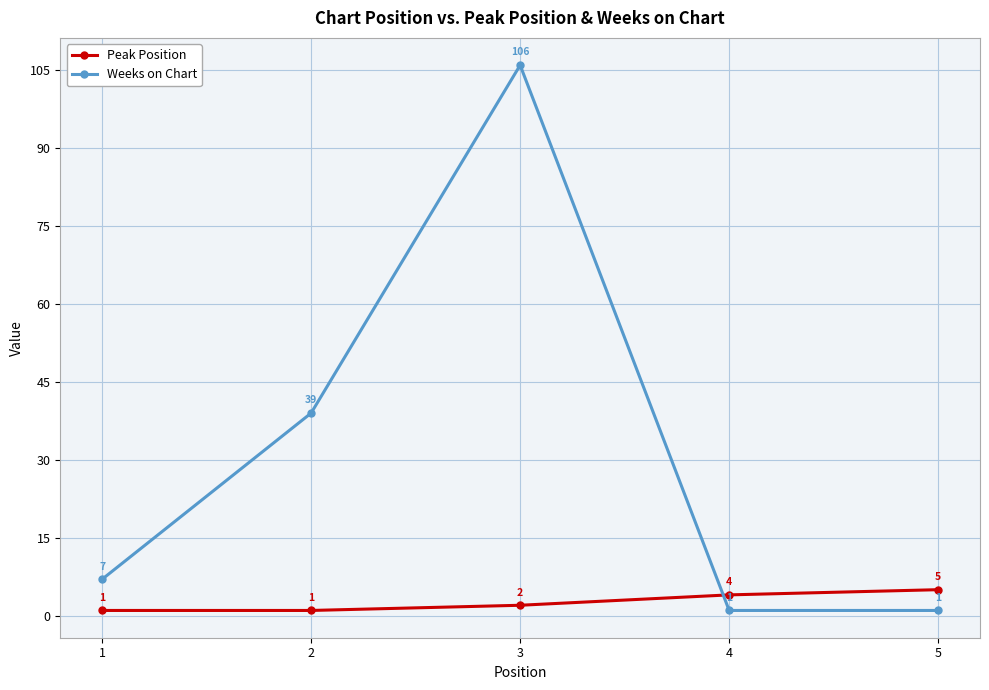

What is the value of the Weeks on Chart point at the 2nd from the left?

39